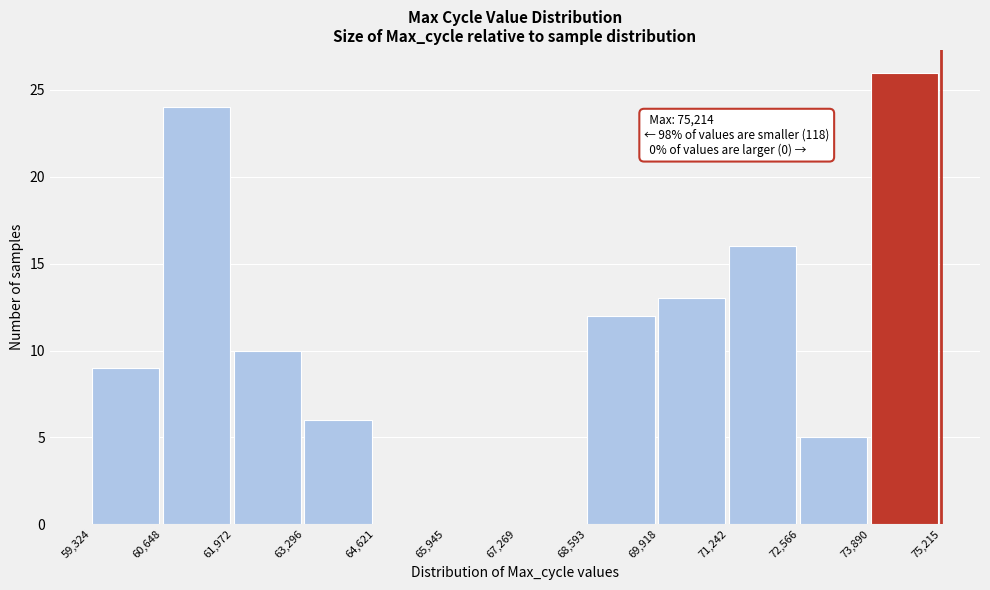

Which range on the x-axis has the tallest bar?

73,890 to 75,215